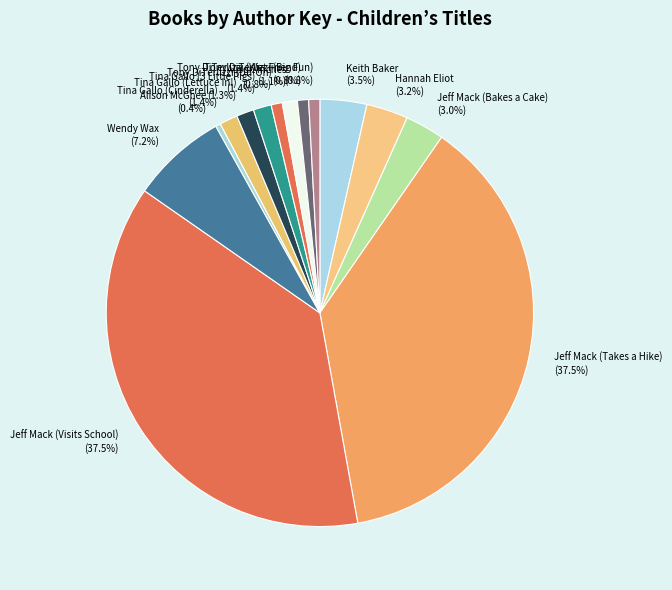

Do Tina Gallo (3 Little Pigs) and Tony DiTerlizzi (Wet Friend) together represent more than half of the pie?

No